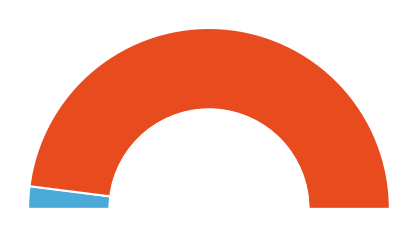

Which slice is the smallest?

Shadow Mask